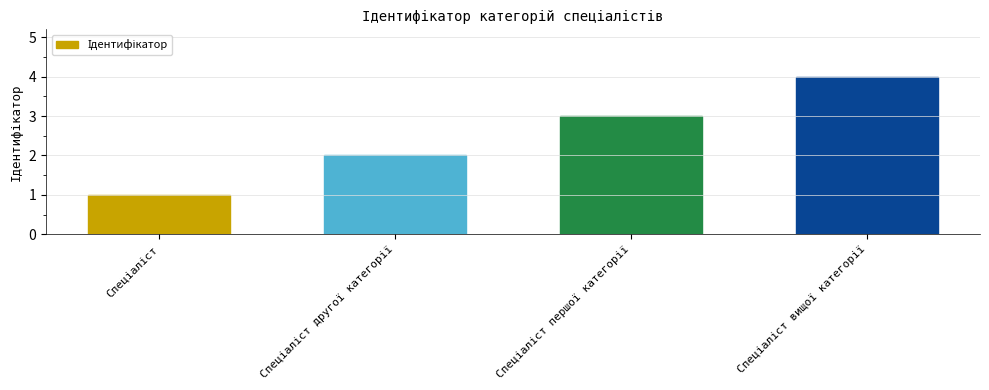

What is the maximum value shown in the chart?

4